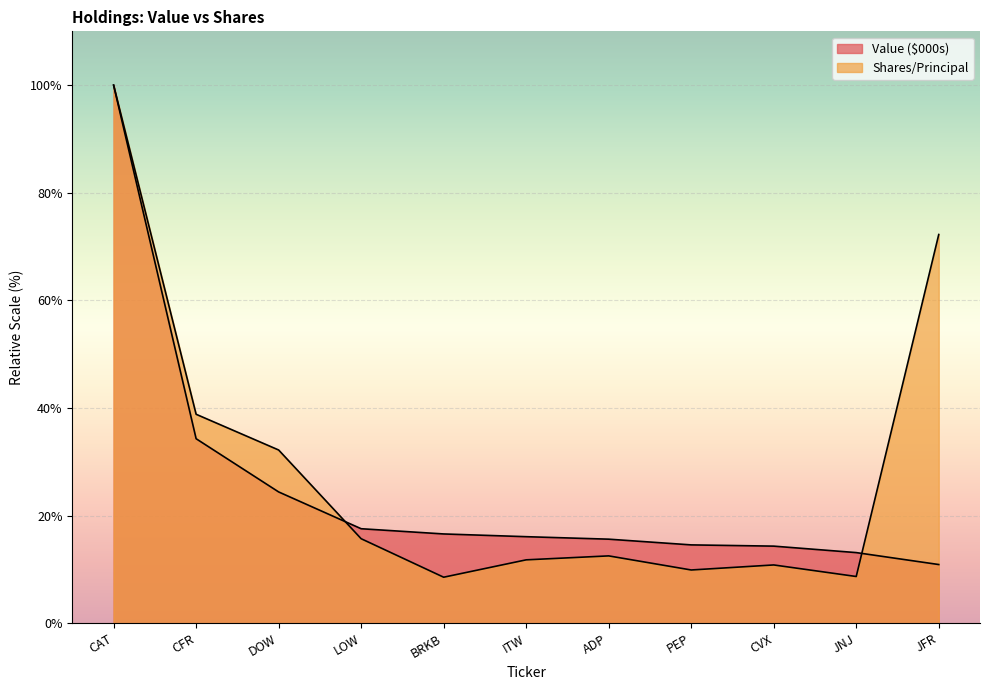

Which has a higher value, DOW or ADP?

DOW